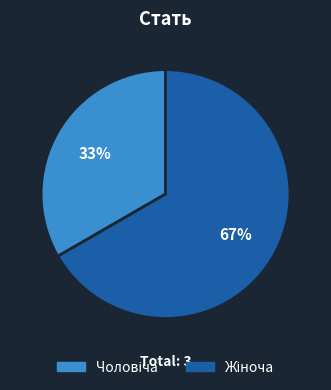

To the nearest percent, what is the average slice percentage?

50%